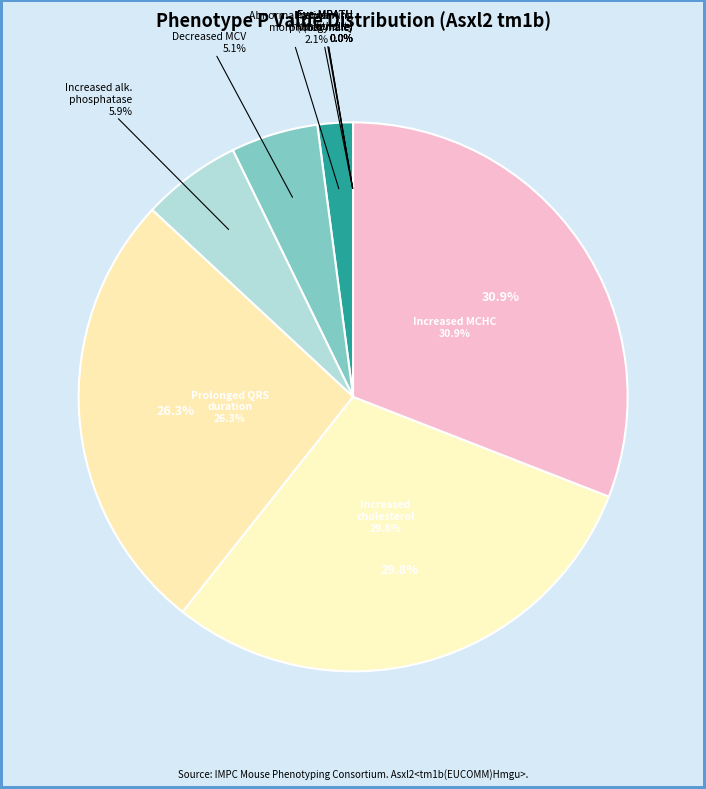

Rank the categories by value from highest to lowest.

increased mean corpuscular hemoglobin, increased circulating cholesterol level, prolonged QRS complex duration, increased circulating alkaline phosphatase, decreased mean corpuscular volume, abnormal retina morphology, Eye - MPATH (heterozygote male), preweaning lethality (homozygote male), Eye - MPATH (homozygote female), Eye - MPATH (homozygote male)